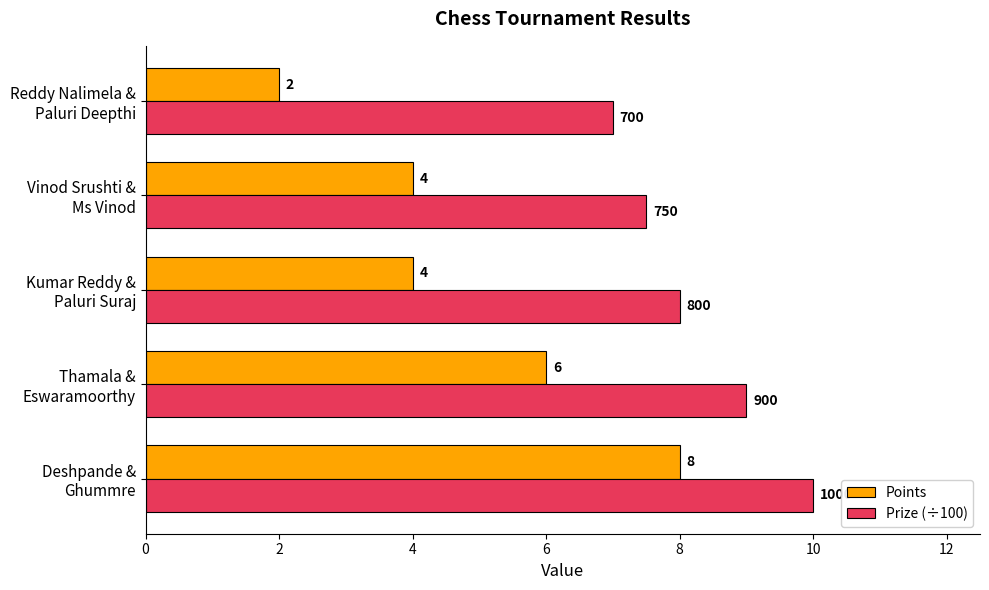

List the series in order of their overall mean, lowest first.

Points, Prize (÷100)